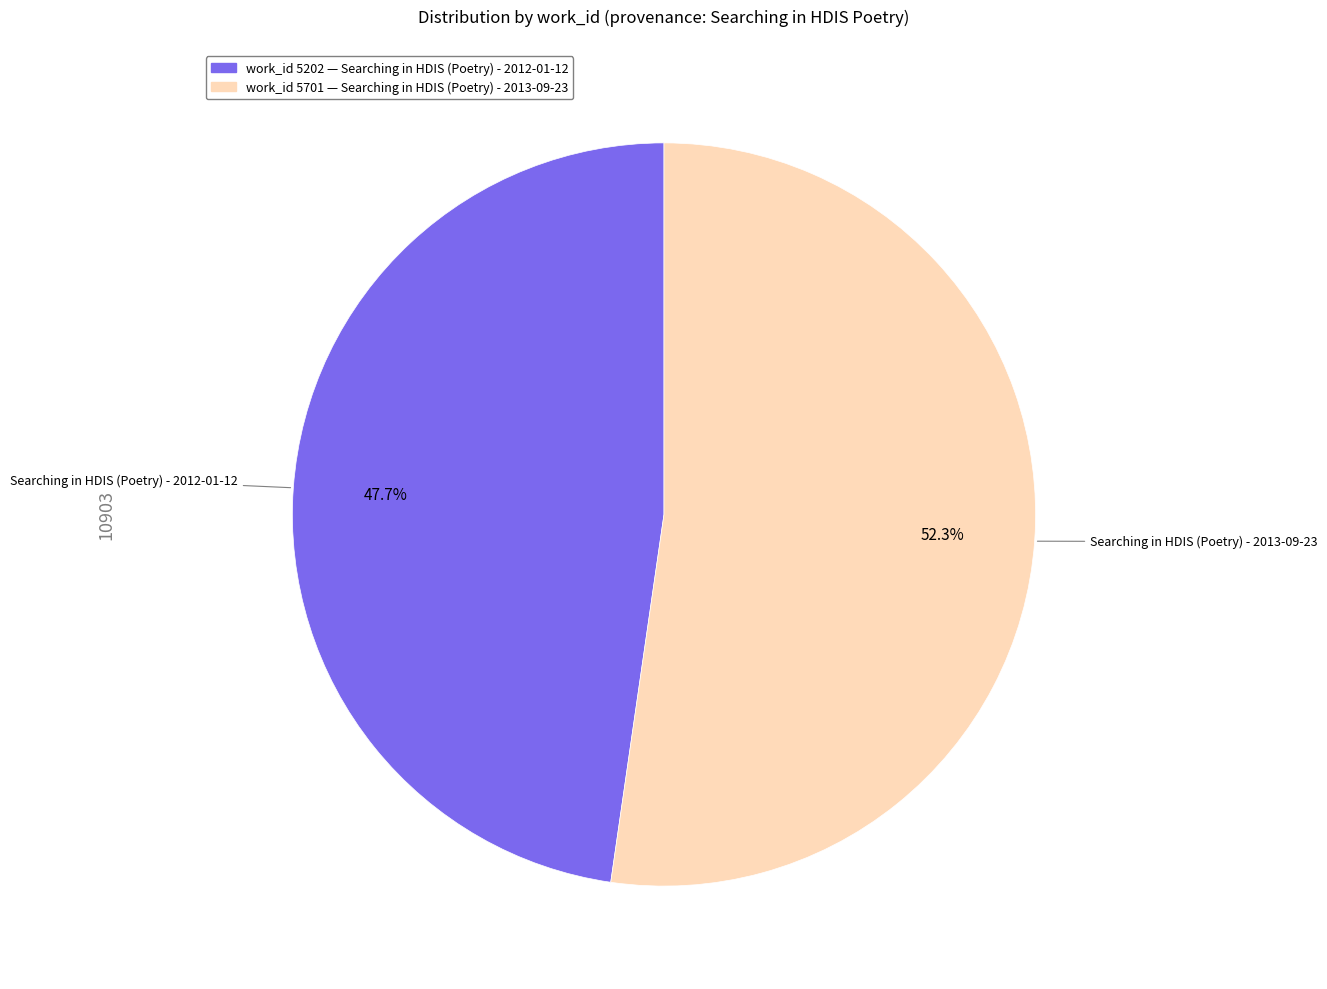

Is there any slice that represents more than half of the pie?

Yes